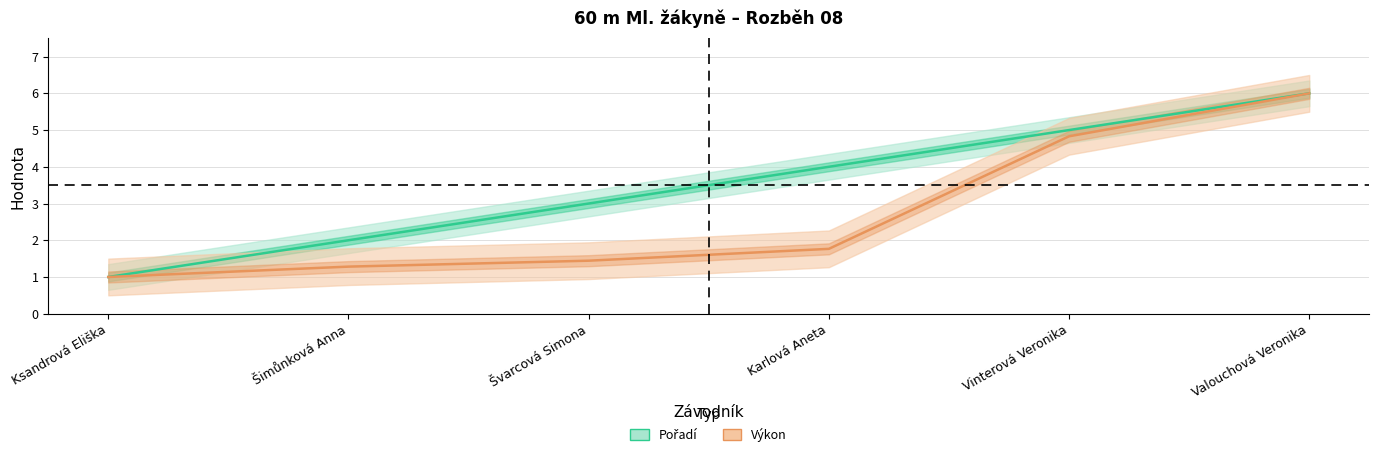

What is the total value across all series at Ksandrová Eliška?

2.0